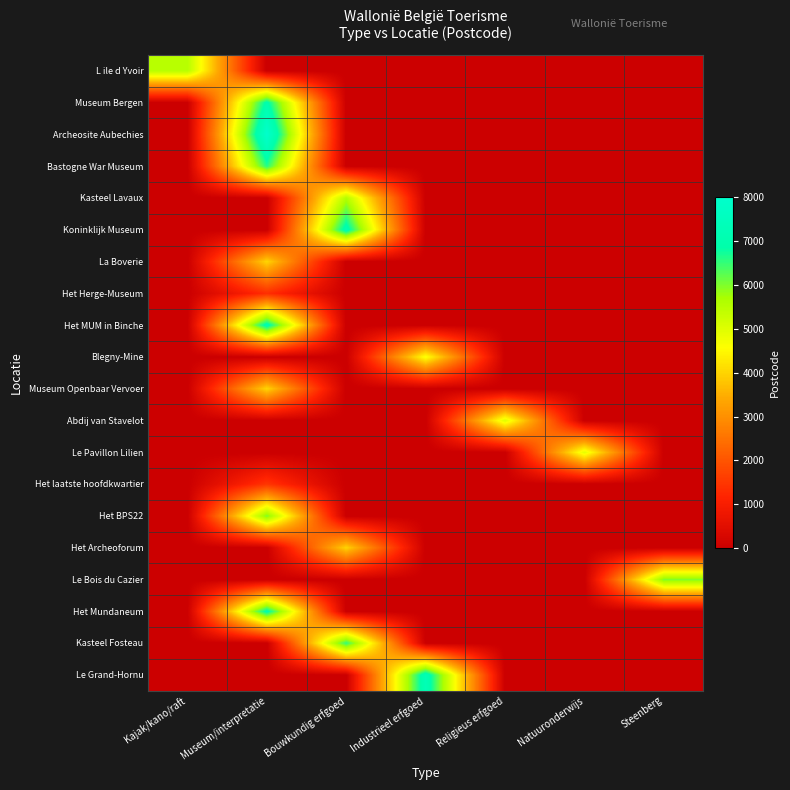

How many data points does each series have?

7